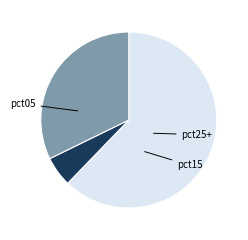

Is there a majority slice in this chart?

Yes